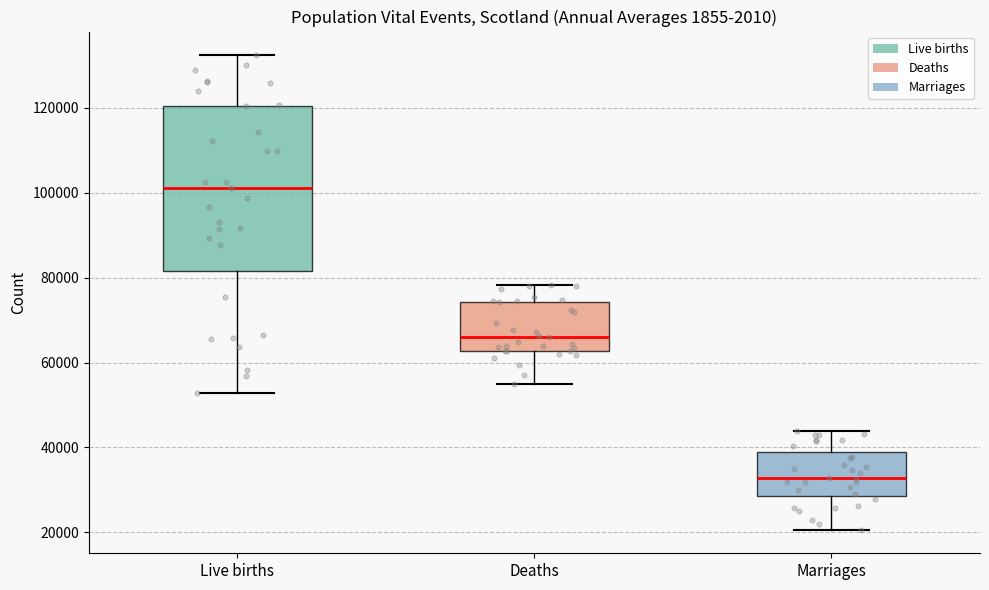

Which box is the tallest, from its lower edge to its upper edge?

Live births